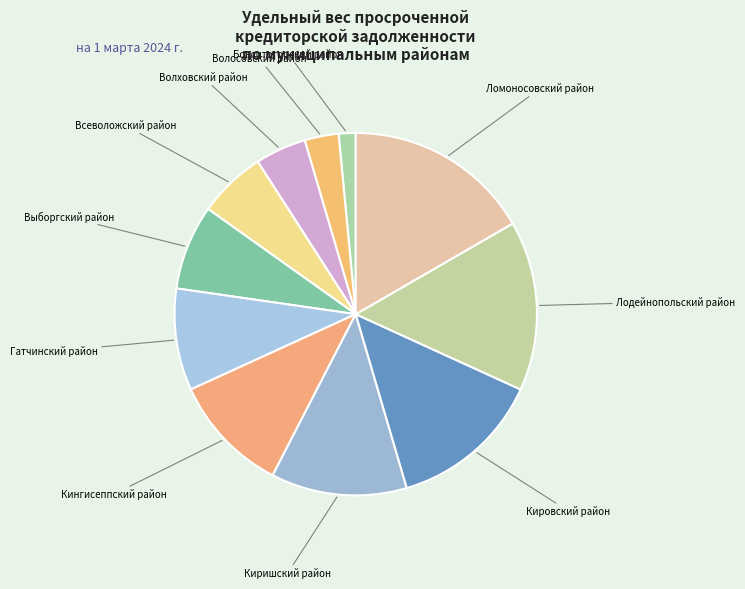

How many slices are in this pie chart?

11